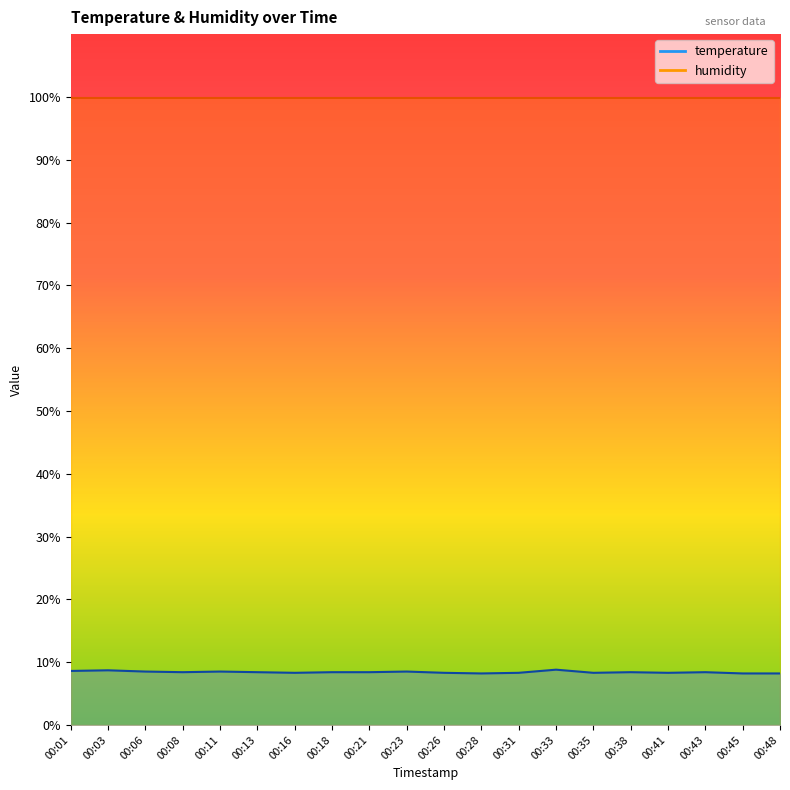

How many points are lower than both their immediate neighbors (excluding endpoints)?

5